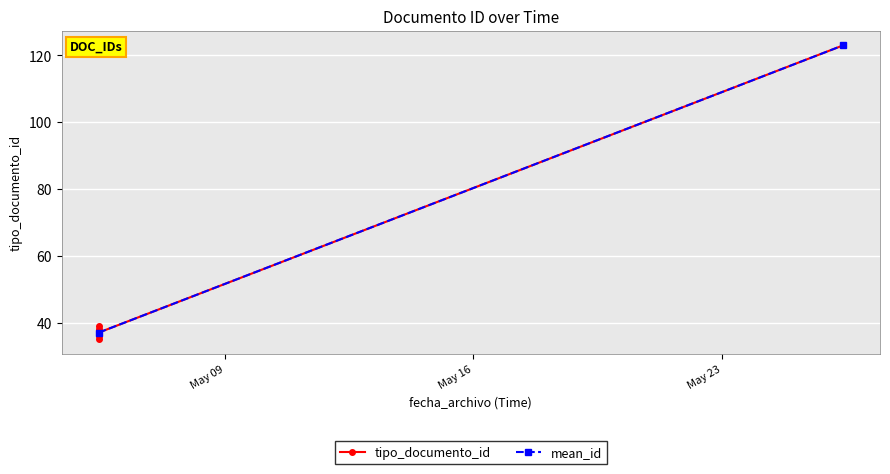

What is the ratio of the value at 2014-05-05 10:56:25 to the value at 2014-05-05 10:56:25?

1.0